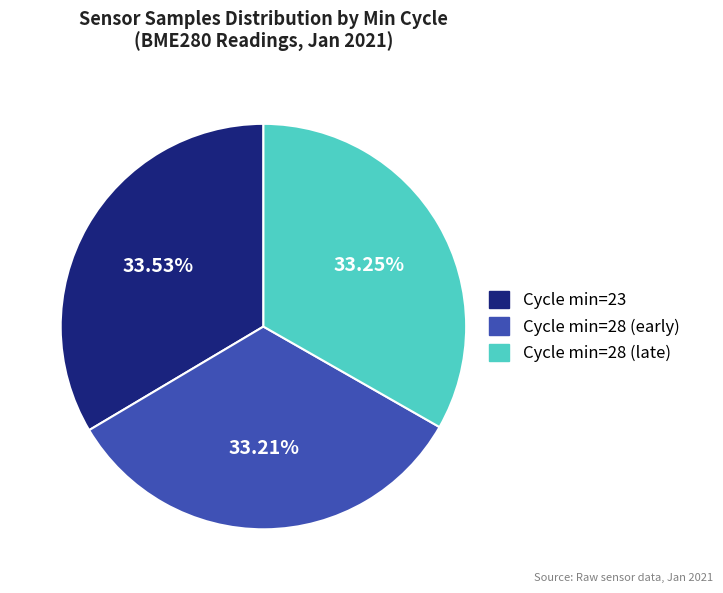

Does any single category account for the majority?

No